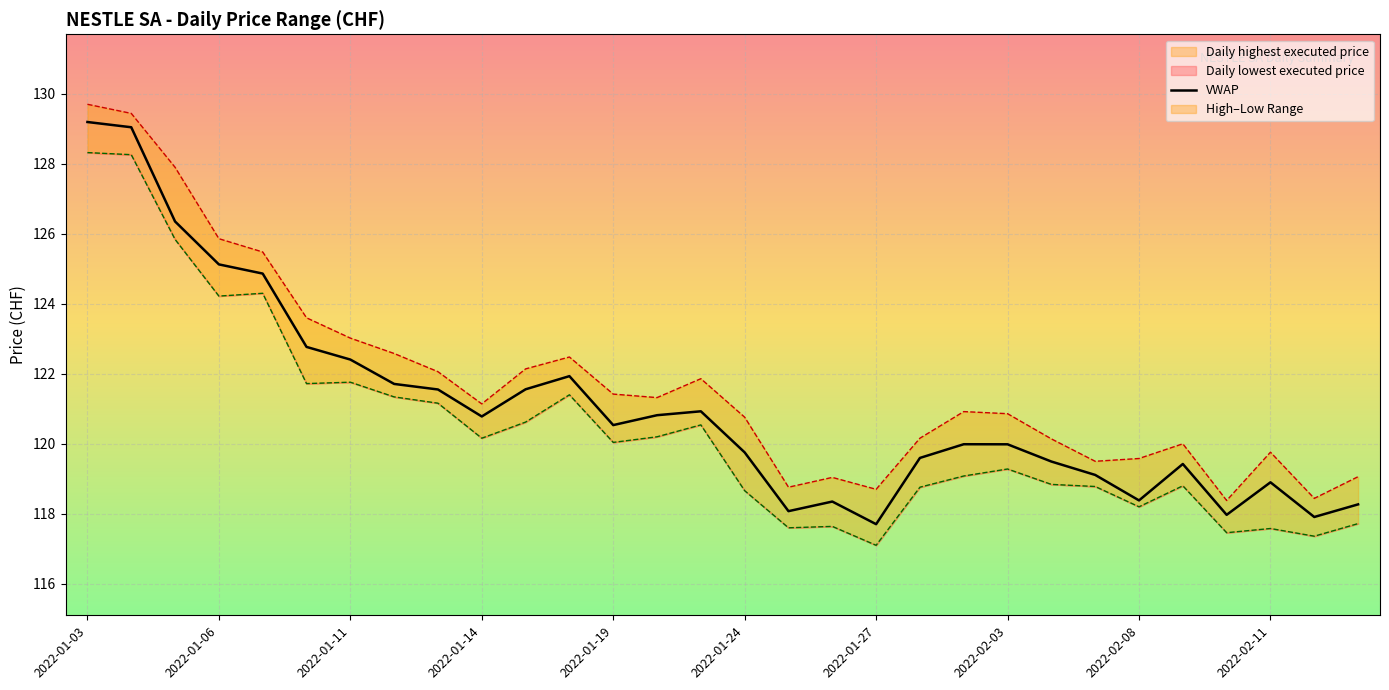

Is this an area chart (filled region under the line)?

No